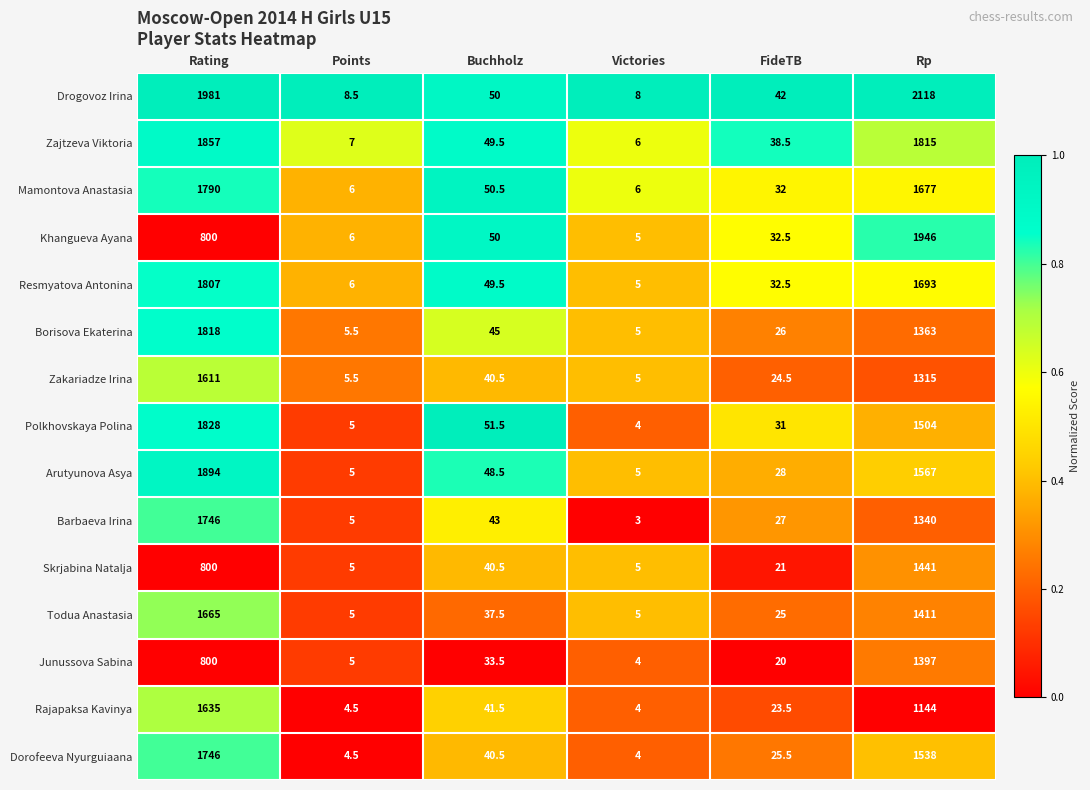

Which series has the largest range (max minus min)?

Drogovoz Irina